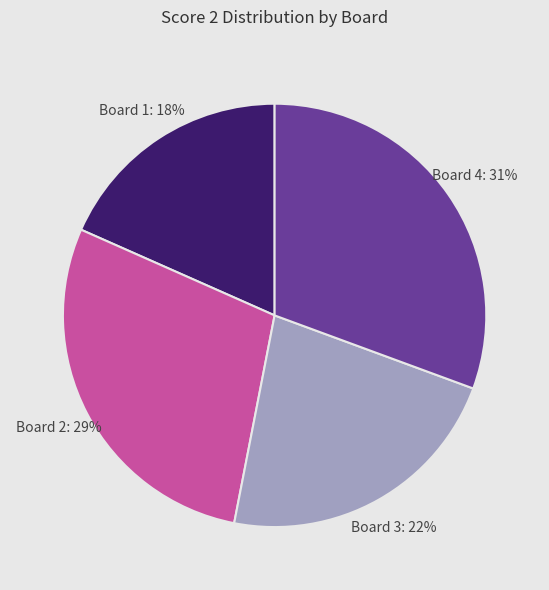

Is there any slice that represents more than half of the pie?

No